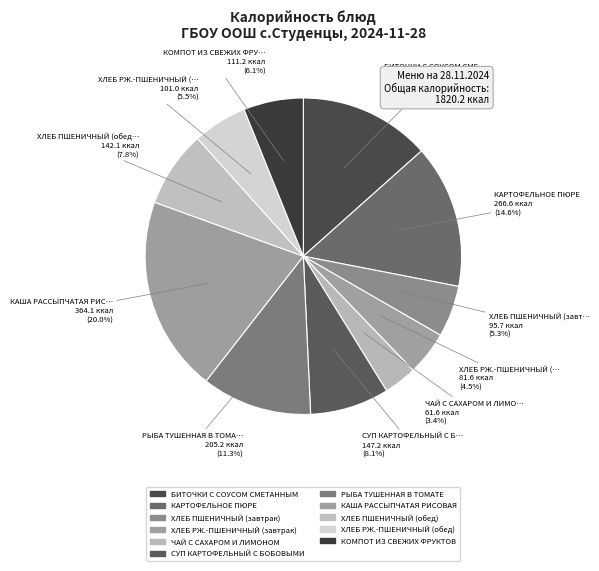

How many segments does this pie chart have?

11